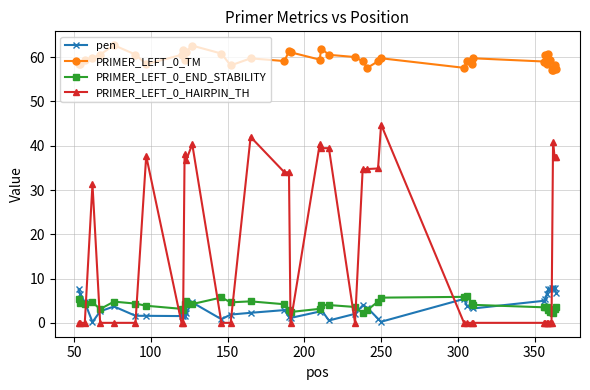

True or false: PRIMER_LEFT_0_END_STABILITY has more than 2 interior local peaks.

True